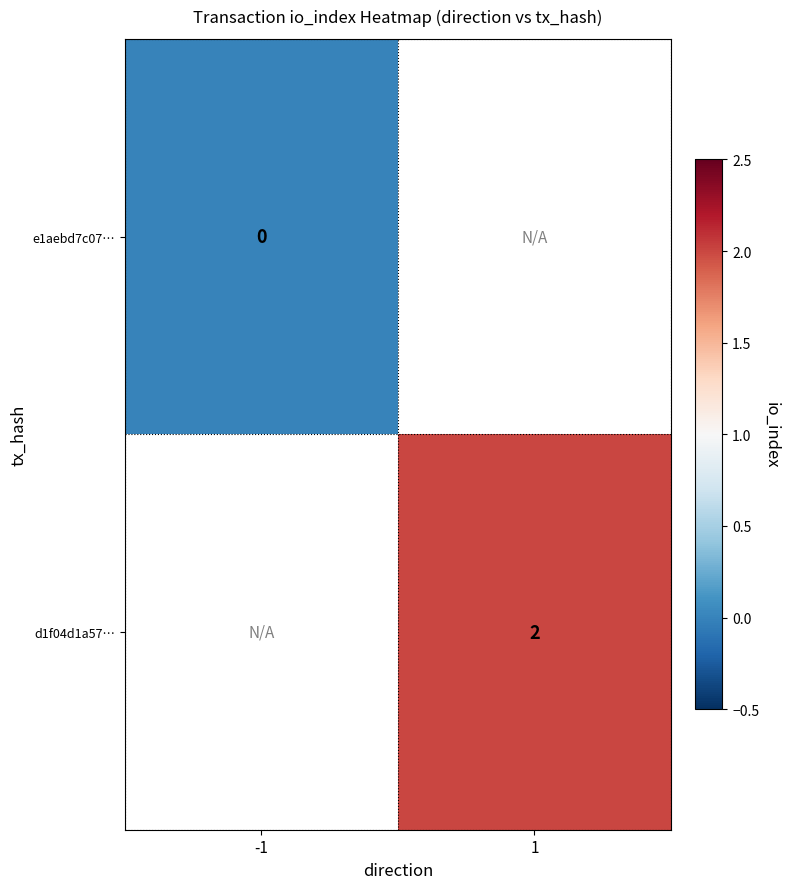

True or false: d1f04d1a57… has a value of 2 at 1.

True